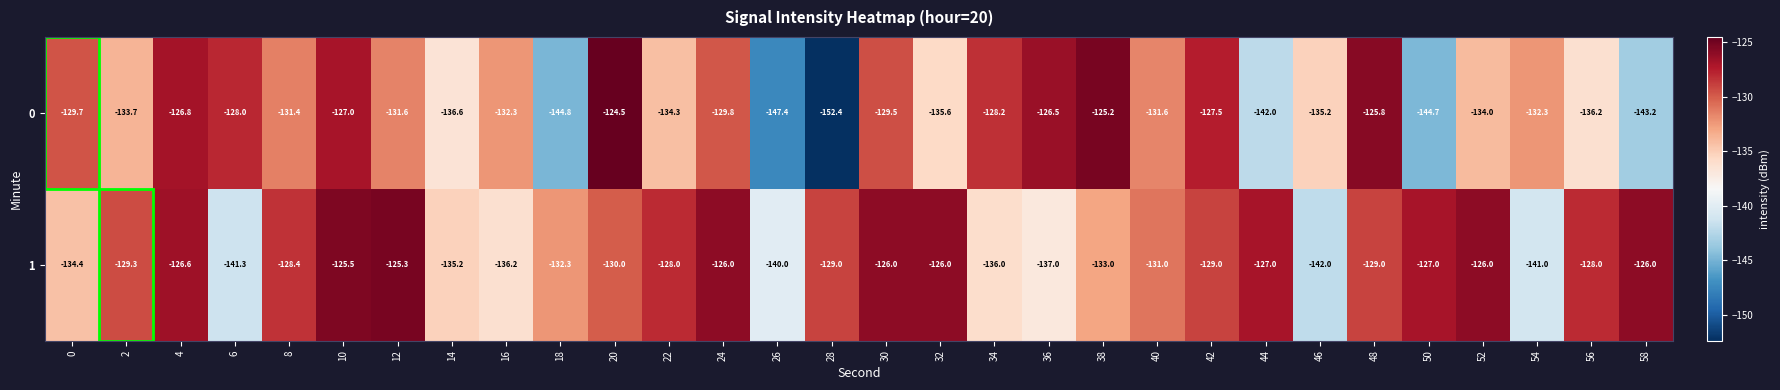

How many data points does each series have?

30